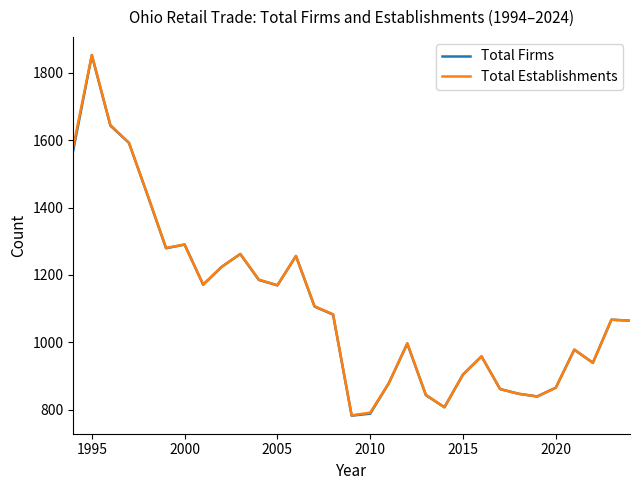

What is the minimum value for Total Establishments?

783